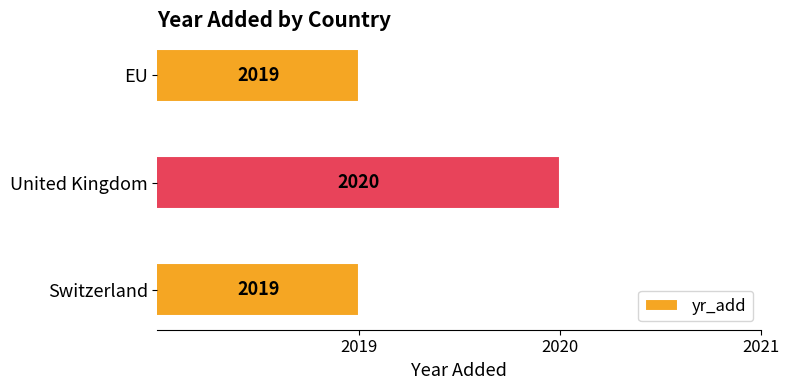

What is the minimum value shown in the chart?

2019